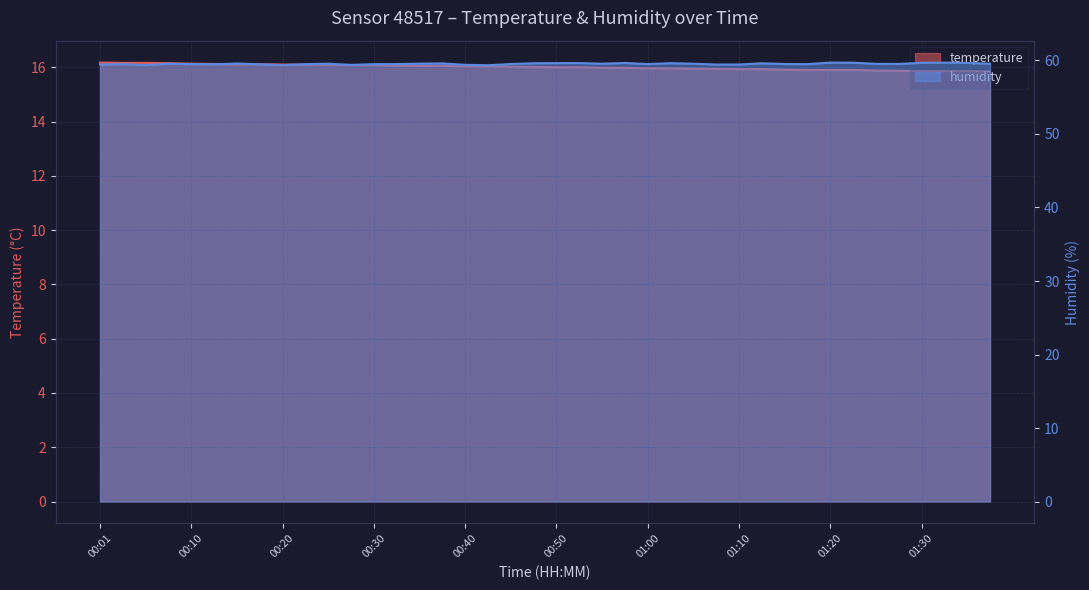

Where does the temperature series first go above 16?

00:01